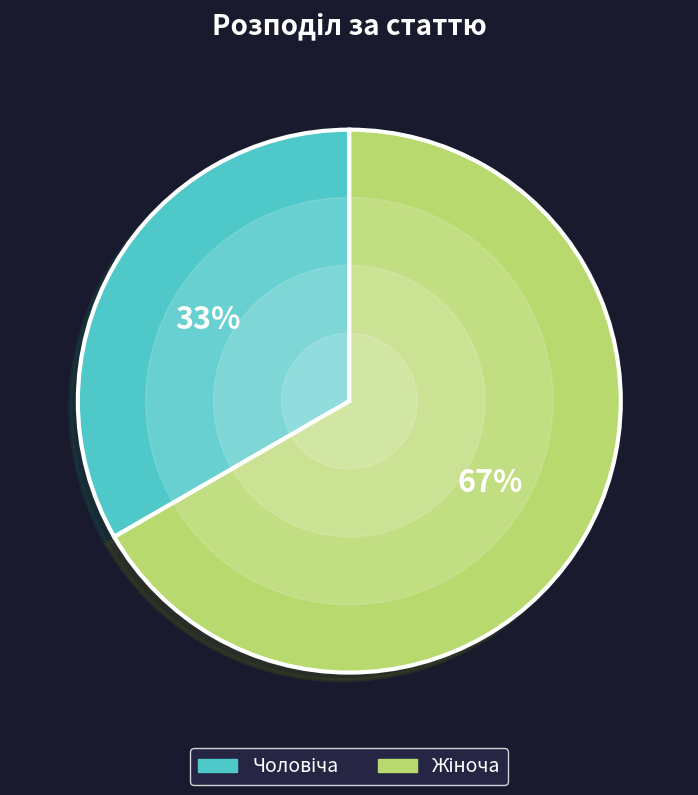

To the nearest percent, what is the average slice percentage?

50%